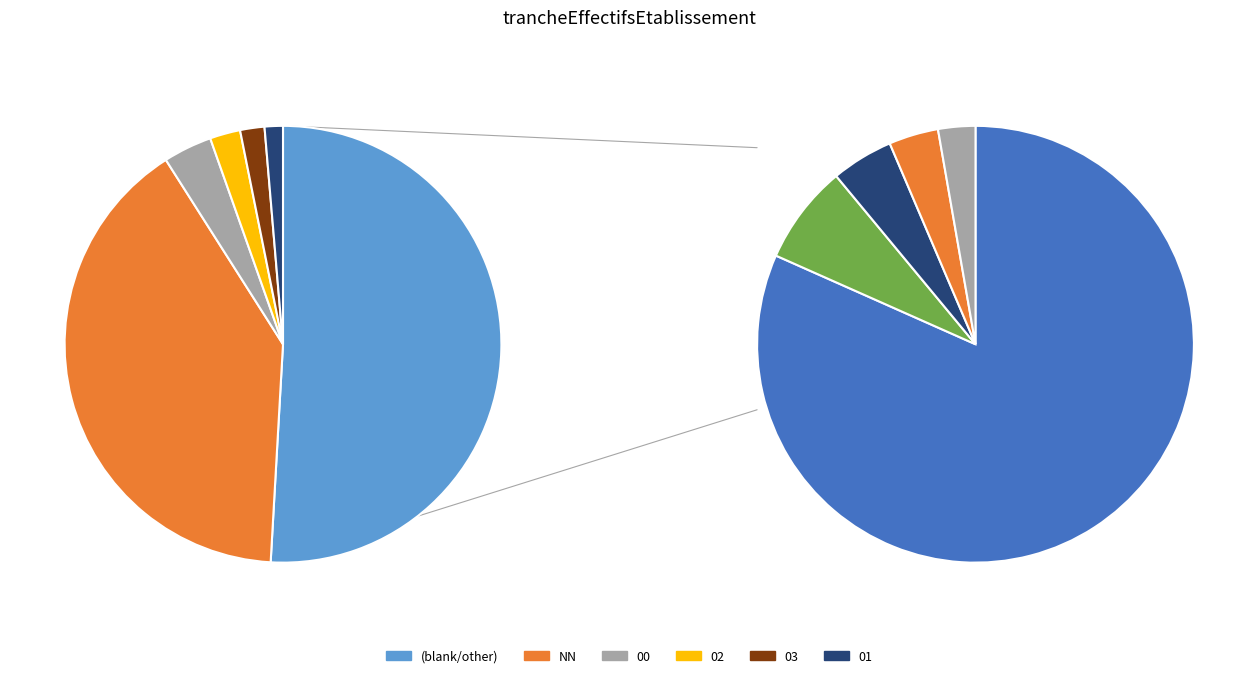

Rank the categories by value from highest to lowest.

other, NN, 00, 02, 03, 01